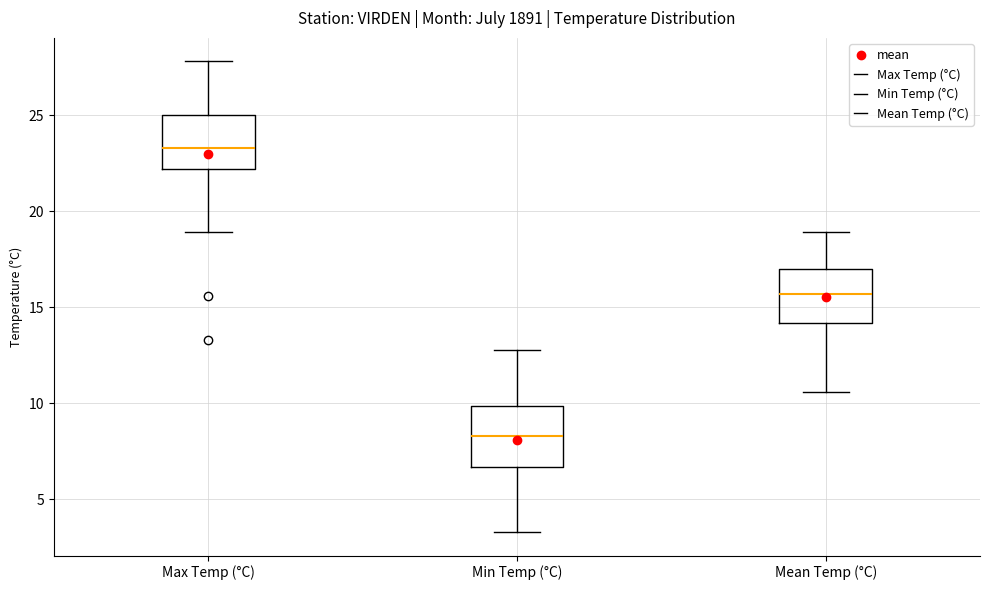

Which box's median line is the lowest?

Min Temp (°C)